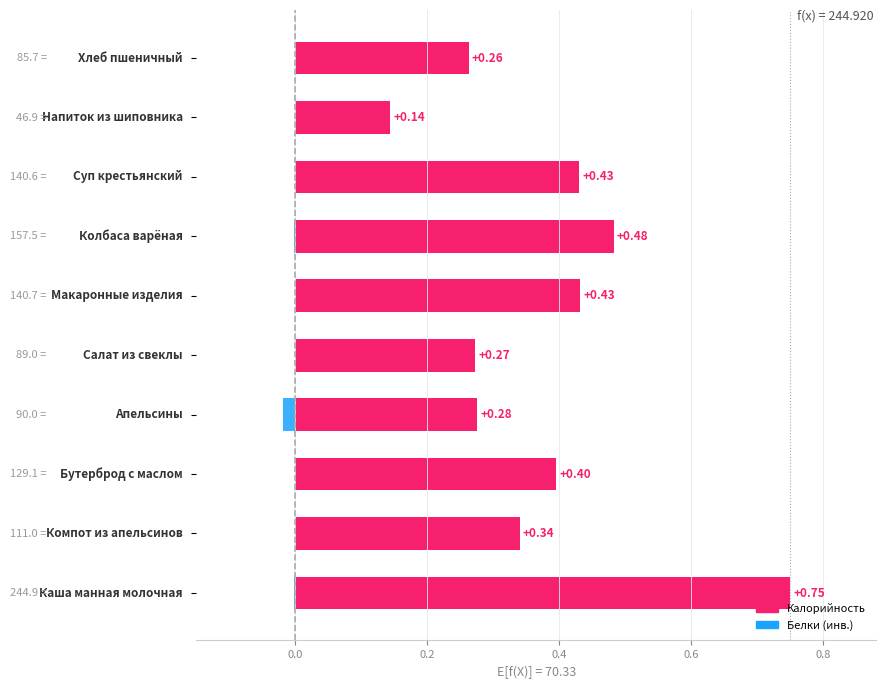

What are all the series names shown in the legend?

Калорийность, Белки (инв.)